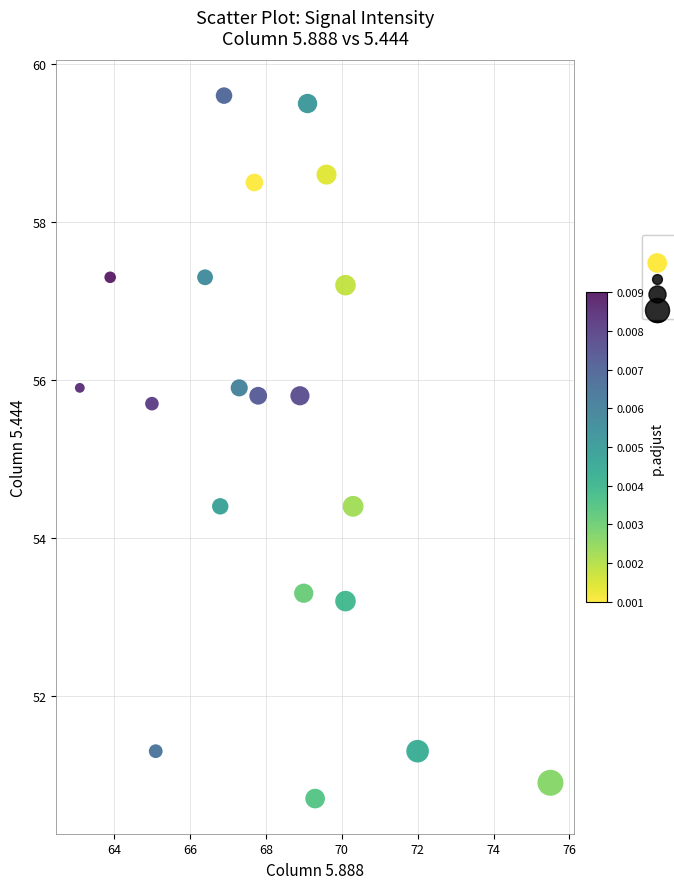

What is the range of X values (max minus min)?

12.4